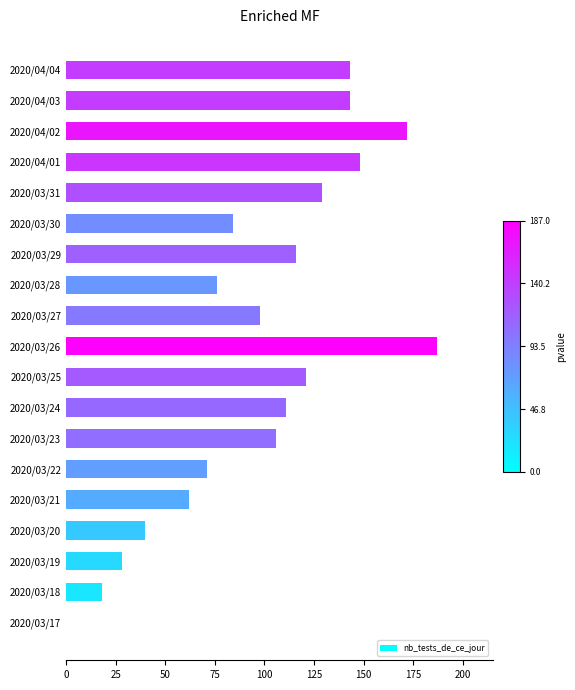

Reading bottom to top, extract all data points from this chart.

2020/03/17=0	2020/03/18=18	2020/03/19=28	2020/03/20=40	2020/03/21=62	2020/03/22=71	2020/03/23=106	2020/03/24=111	2020/03/25=121	2020/03/26=187	2020/03/27=98	2020/03/28=76	2020/03/29=116	2020/03/30=84	2020/03/31=129	2020/04/01=148	2020/04/02=172	2020/04/03=143	2020/04/04=143